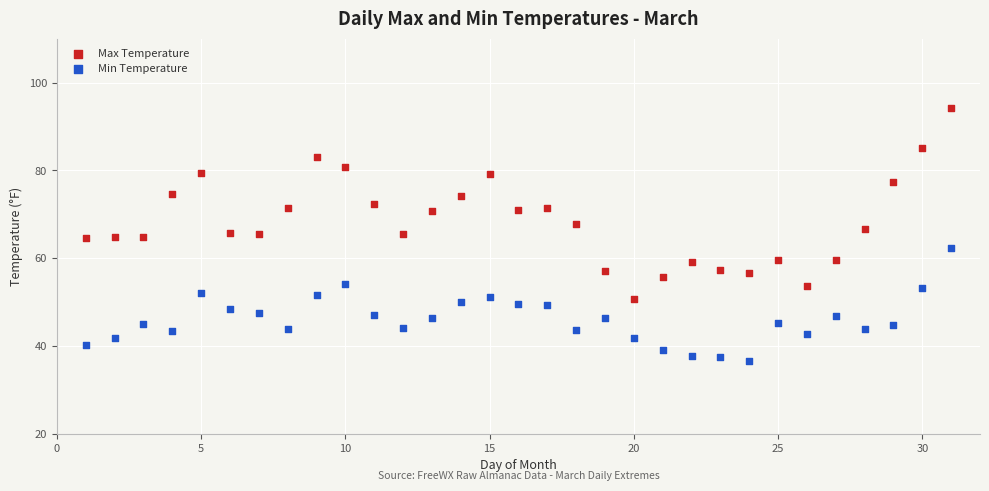

What are all the series names shown in the legend?

Max Temperature, Min Temperature